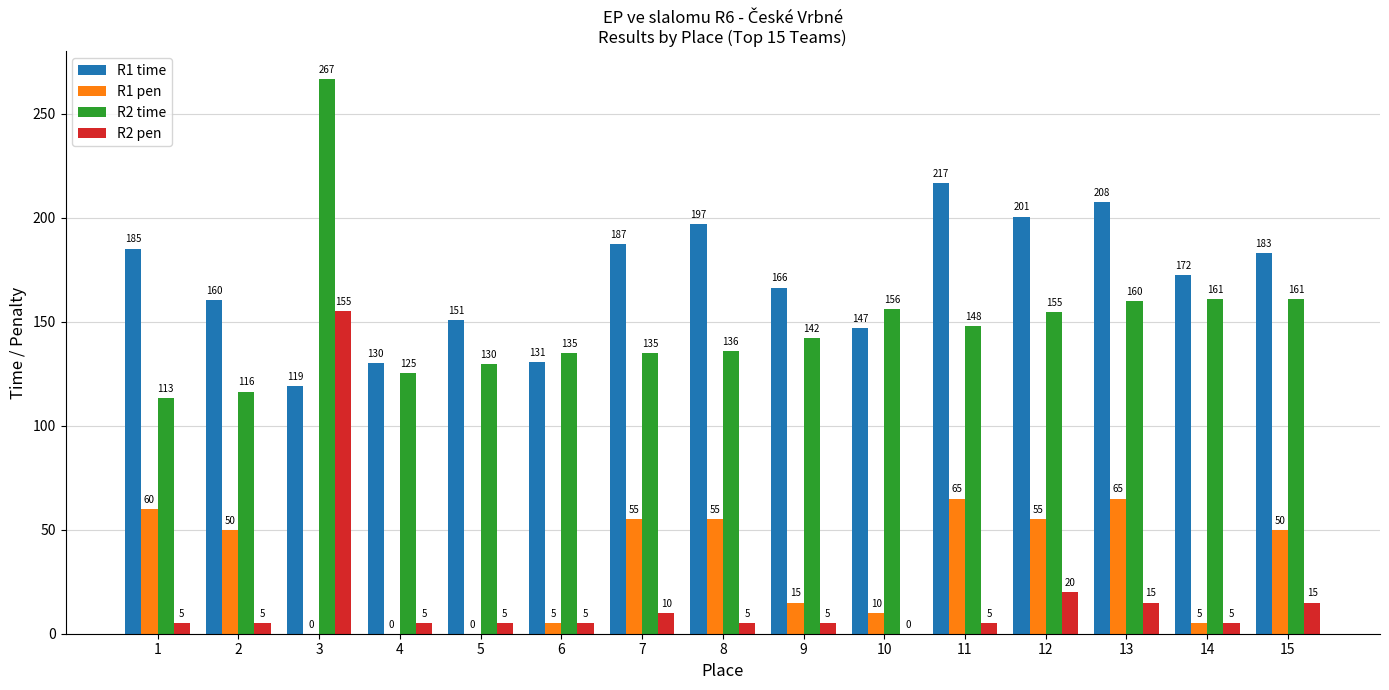

What is the highest value of the R1 time series?

216.6